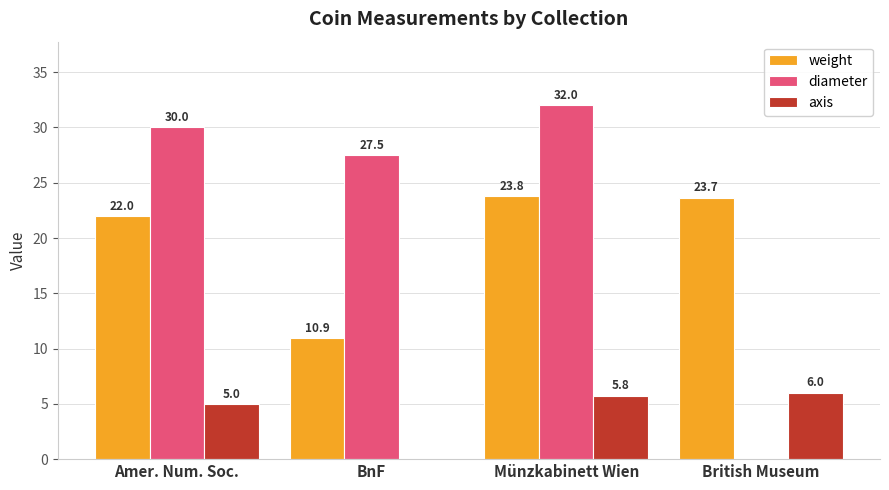

Which series has the largest total across all categories?

diameter